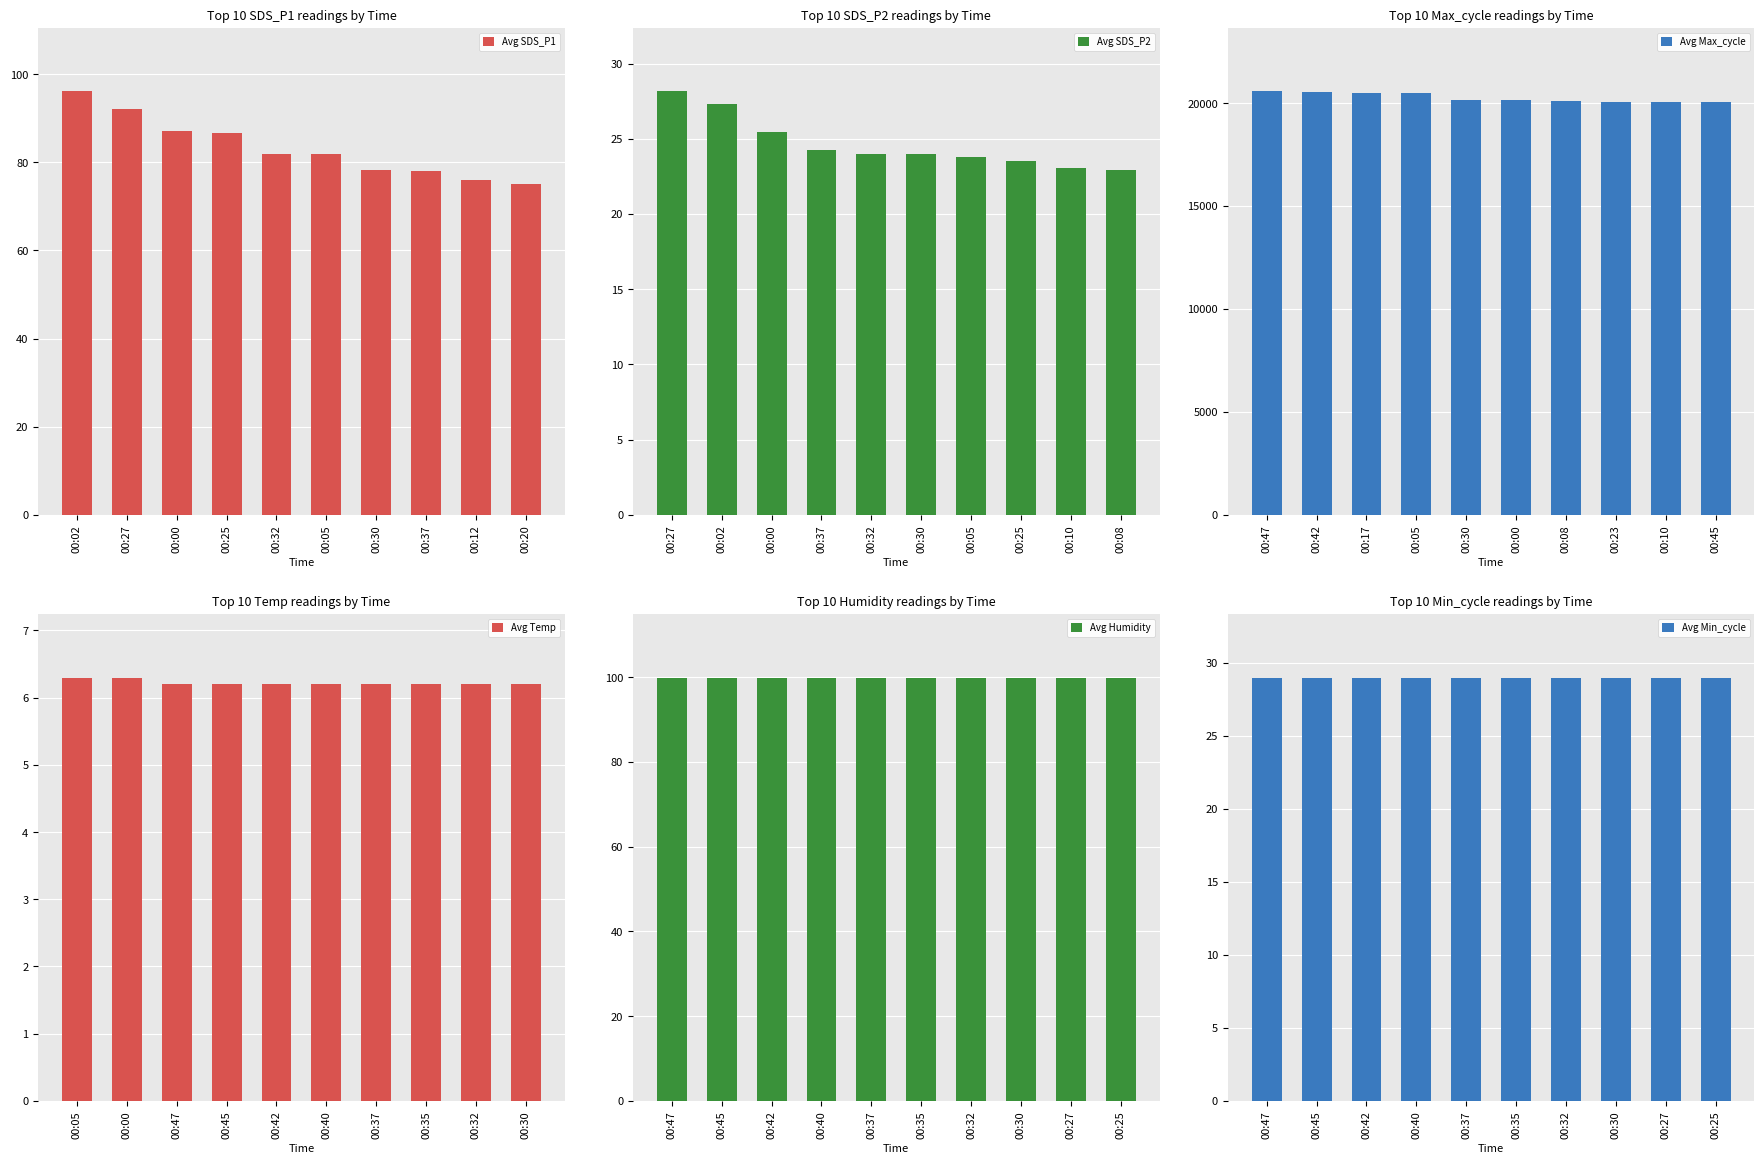

What is the minimum value for Avg Max_cycle?

20059